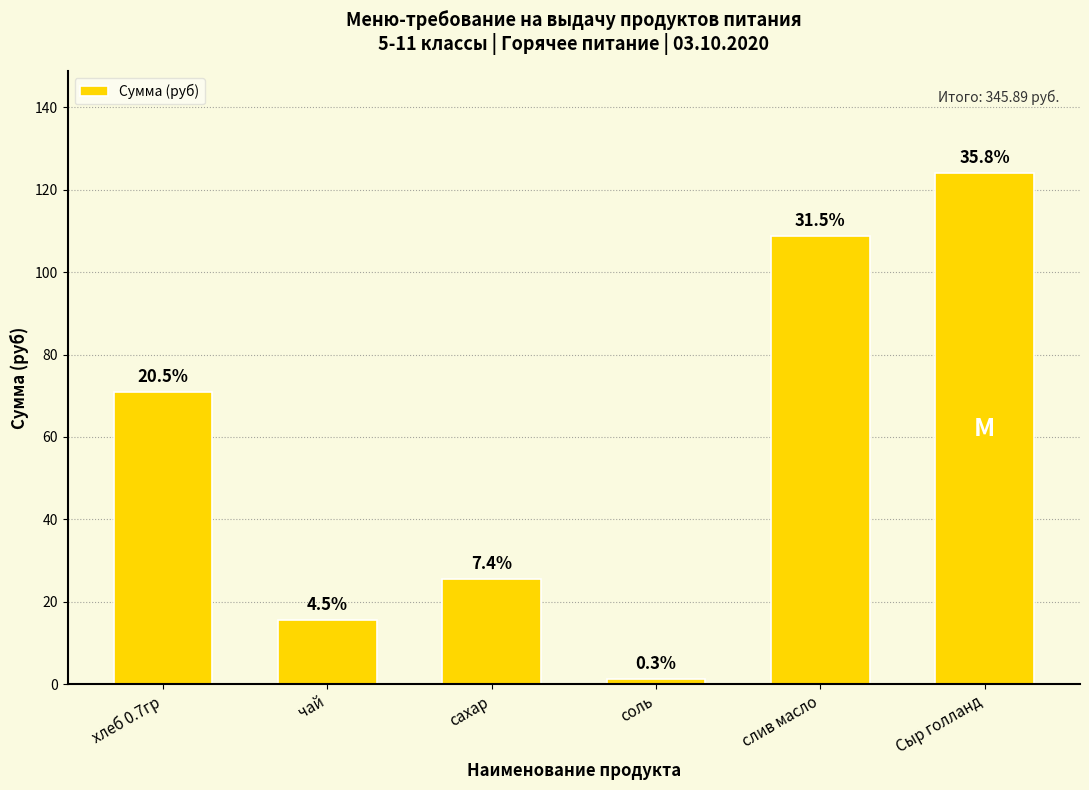

What is the label of the 4th bar from the left?

соль